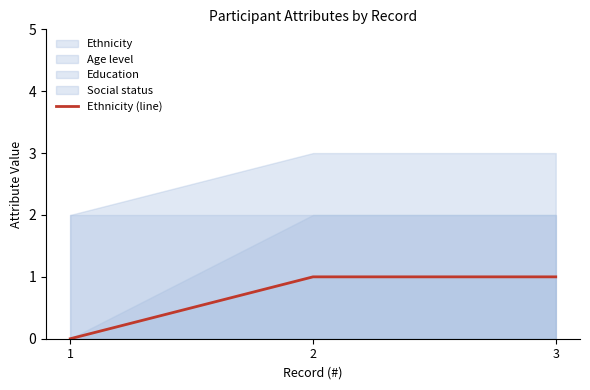

True or false: the data shows 0 at 2.

False